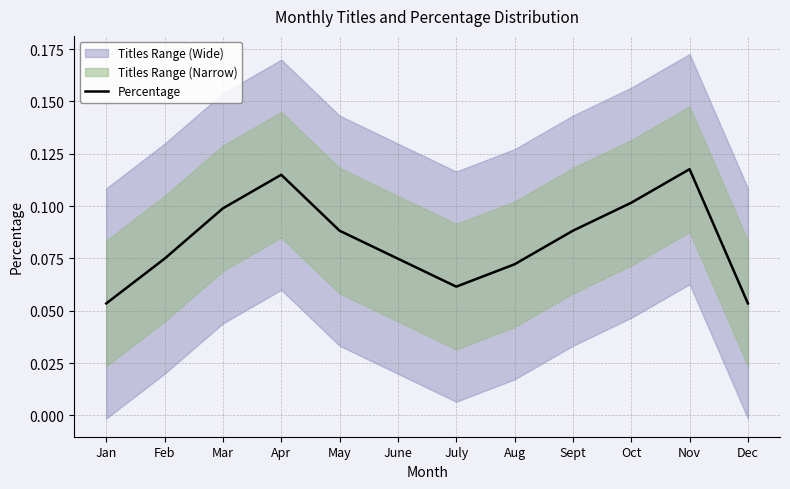

What is the minimum value shown in the chart?

0.1